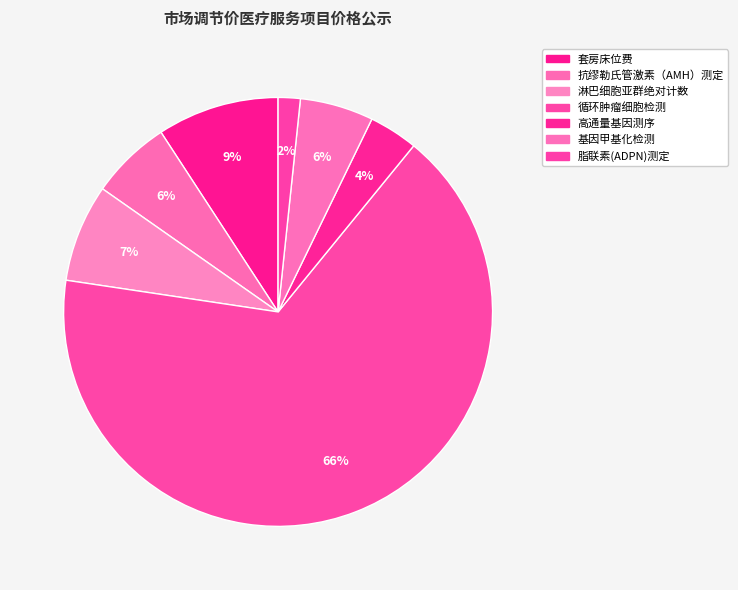

Which has a higher value, 基因甲基化检测 or 套房床位费?

套房床位费